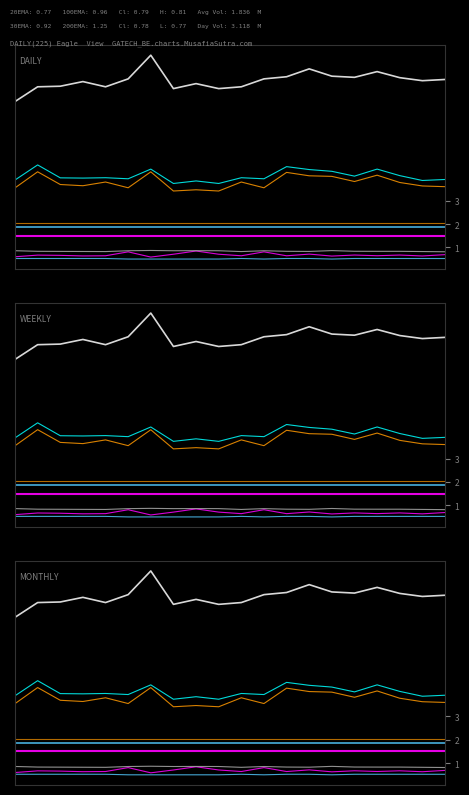

What position from the left is 2007-01?

19